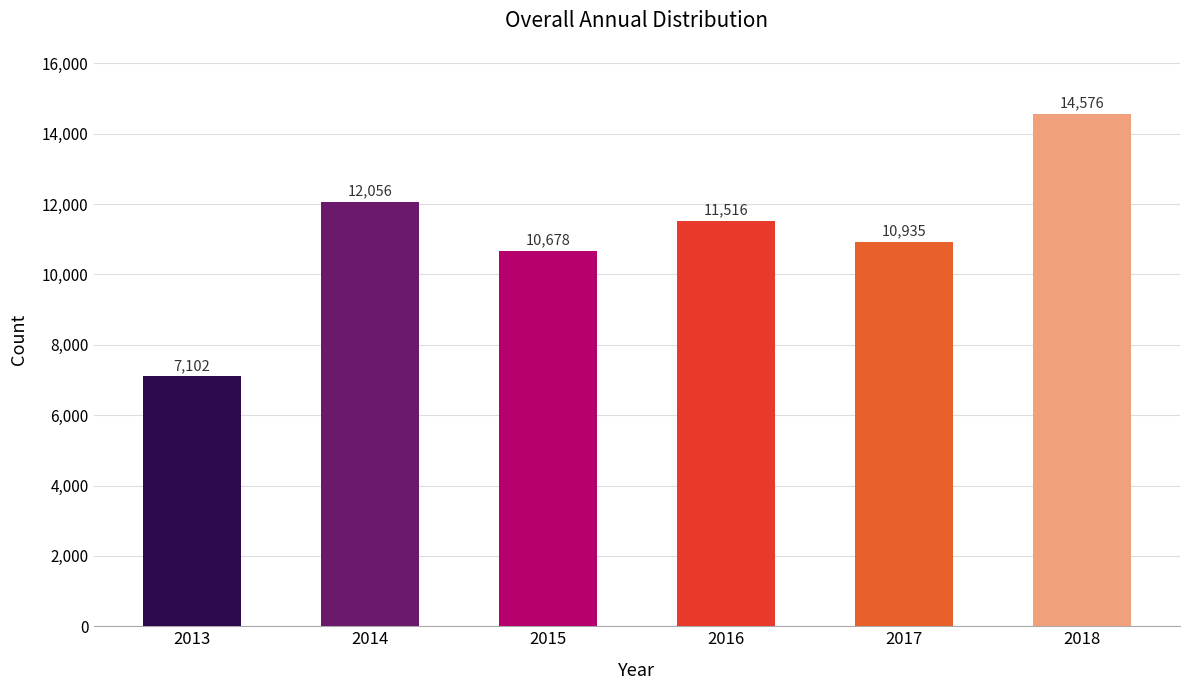

Where is the data nearest to the value 10839?

2017